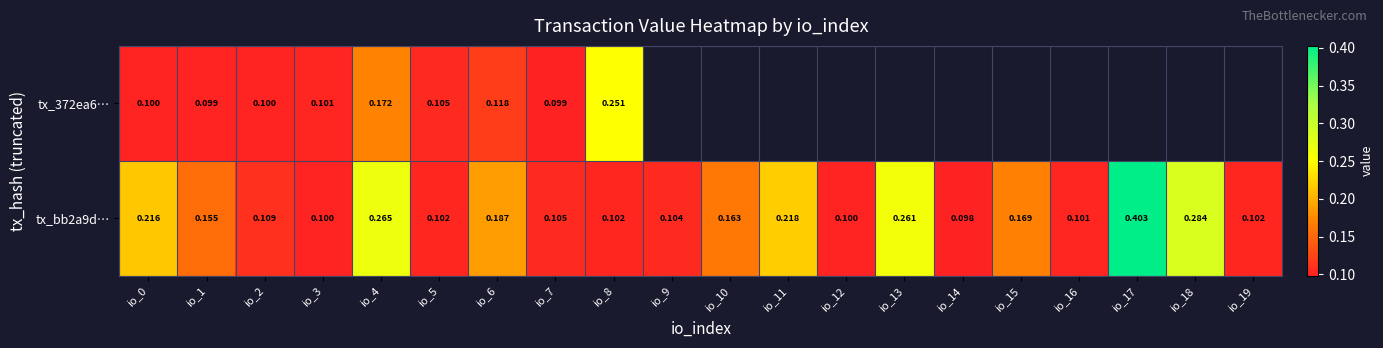

Which category has the highest value in the tx_bb2a9d… series?

io_17